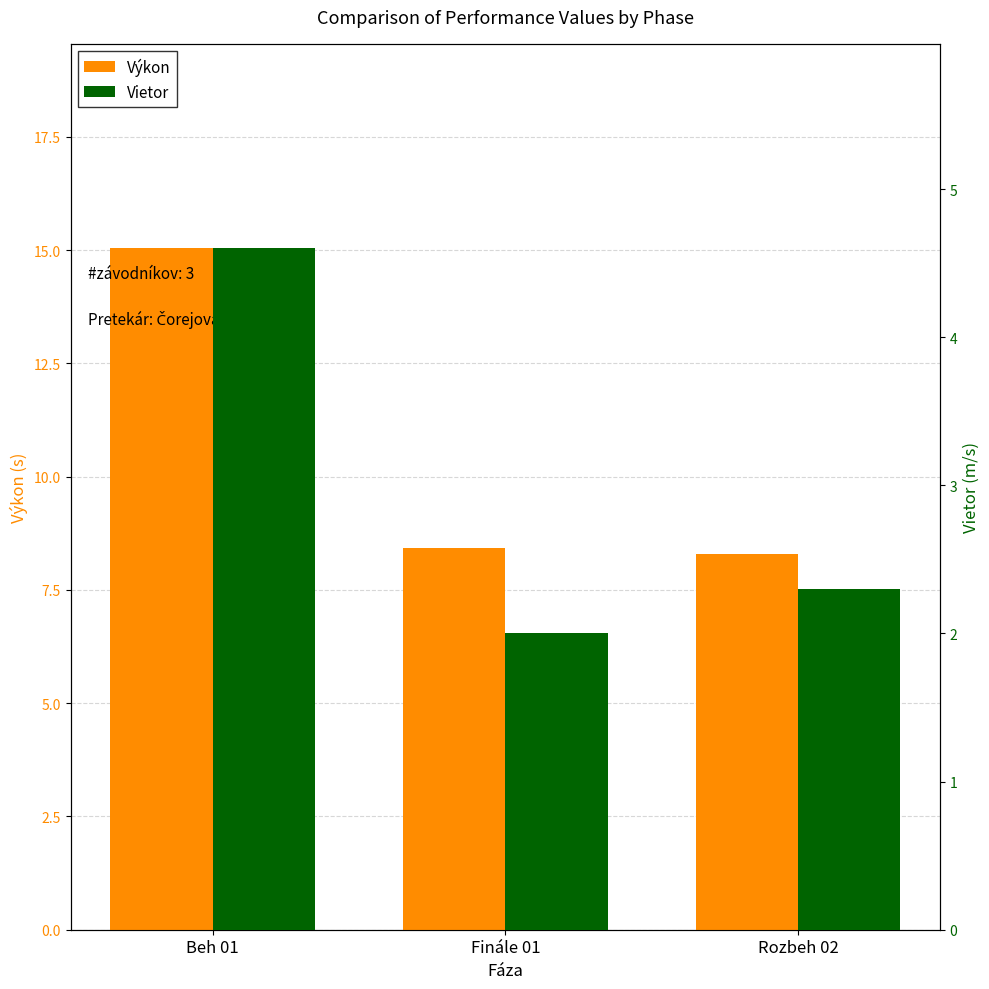

The Výkon series shows 8.3 at Rozbeh 02. True or false?

True